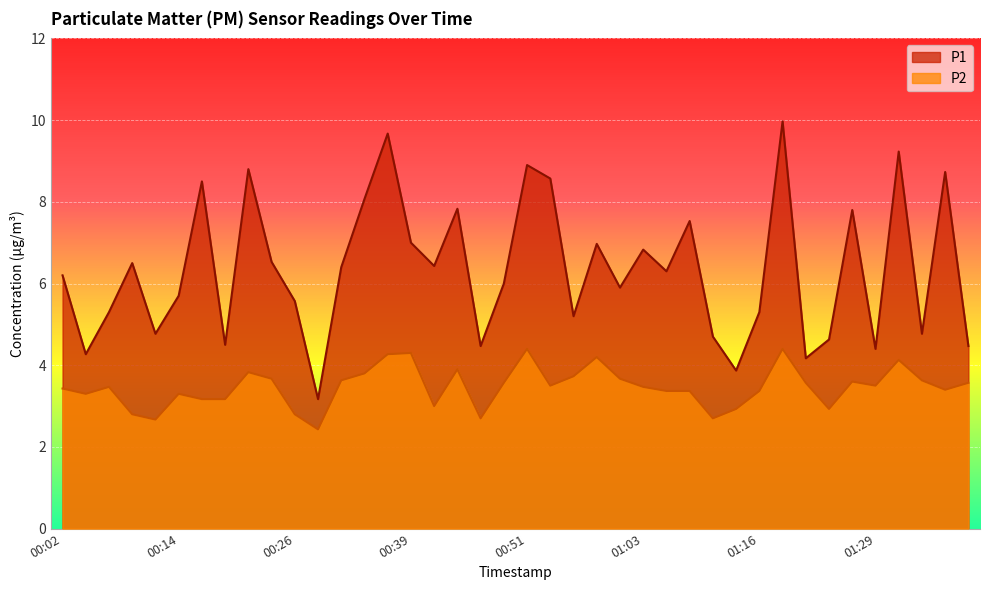

At which category does P2 reach its first local valley?

00:04